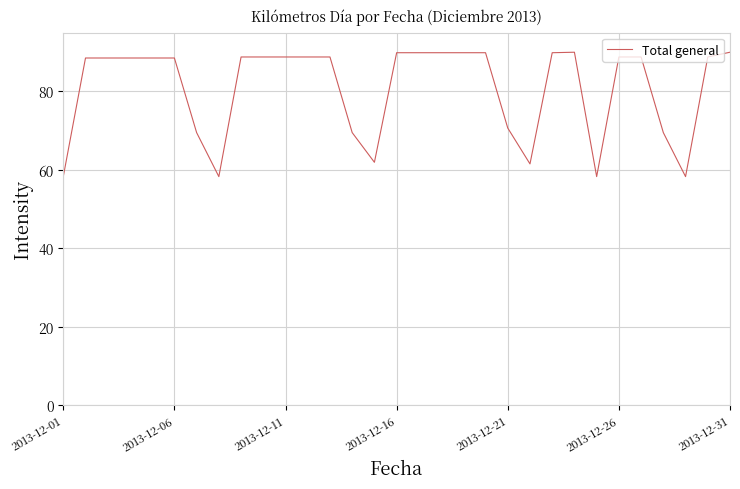

What is the greatest value displayed?

90.0